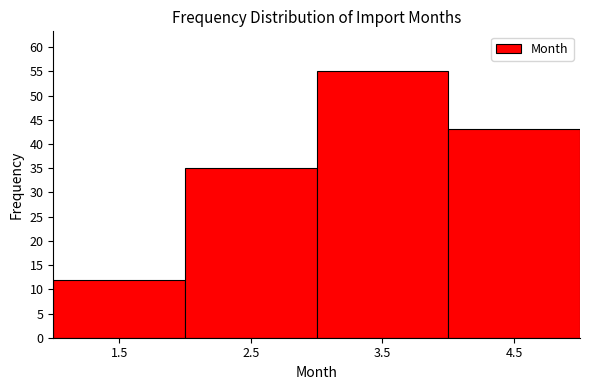

Reading left to right, transcribe this chart: for each bar, give the range it covers on the x-axis and its height. The values are not printed on the chart, so give them approximately, as read against the axis.

1 to 2: 12
2 to 3: 35
3 to 4: 55
4 to 5: 43